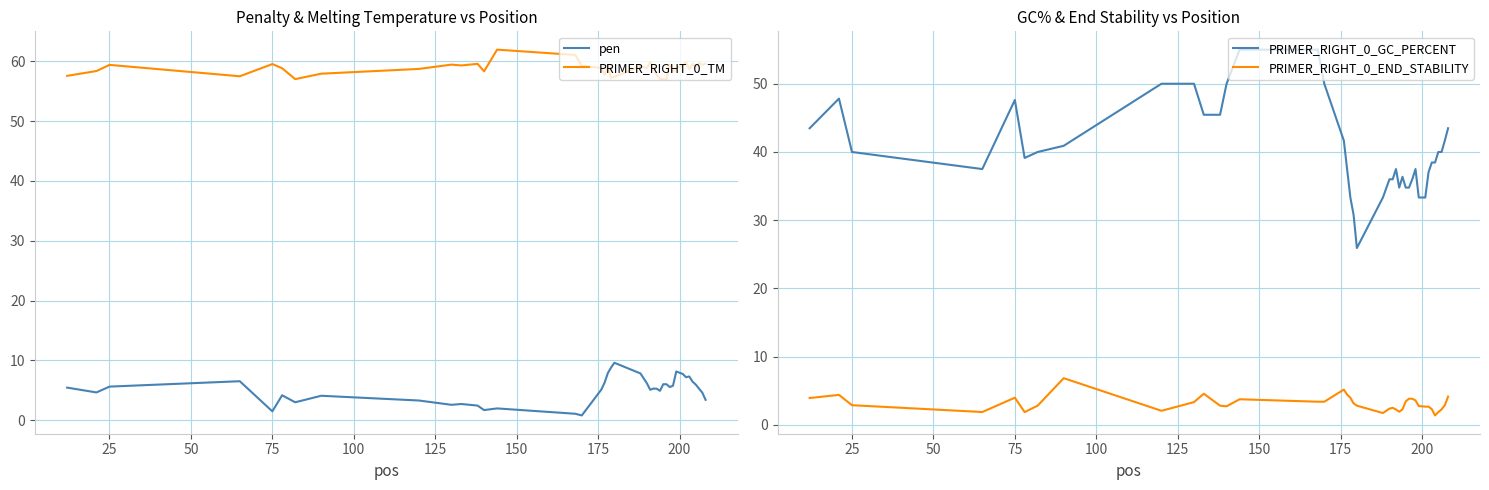

What is the average value of the PRIMER_RIGHT_0_TM series?

58.8